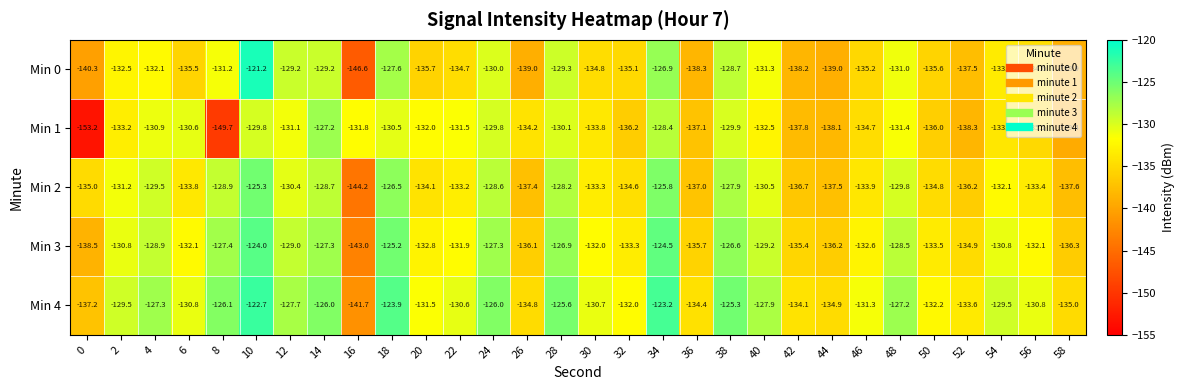

The Min 4 series shows -26.7 at 4. True or false?

False